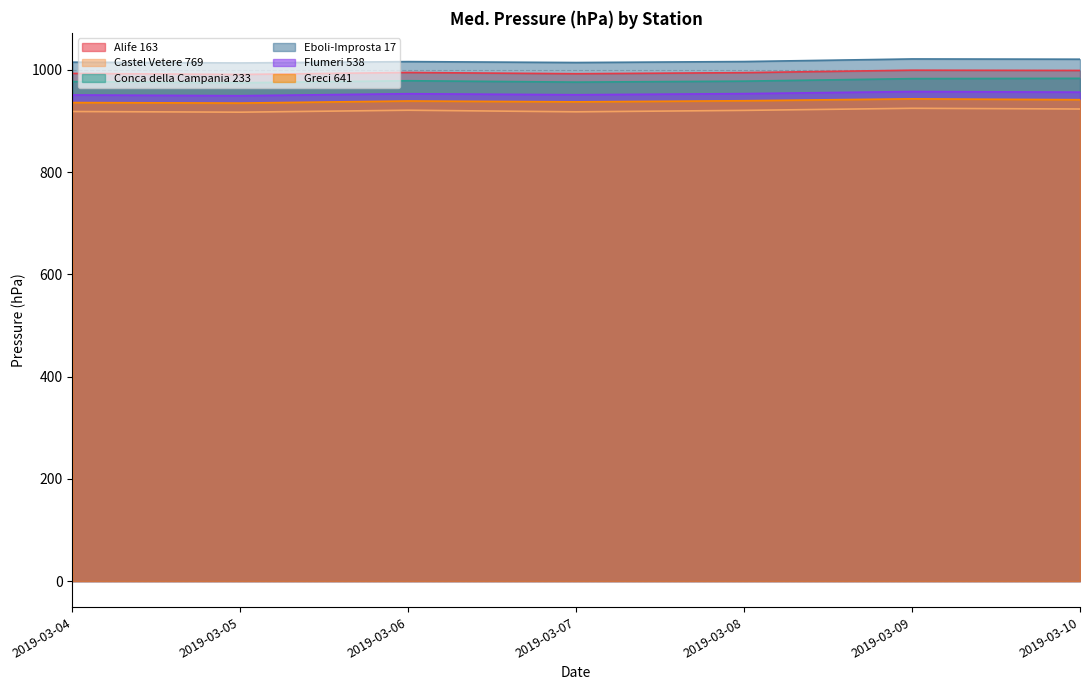

The Castel Vetere 769 series shows 917.7 at 2019-03-07. True or false?

True